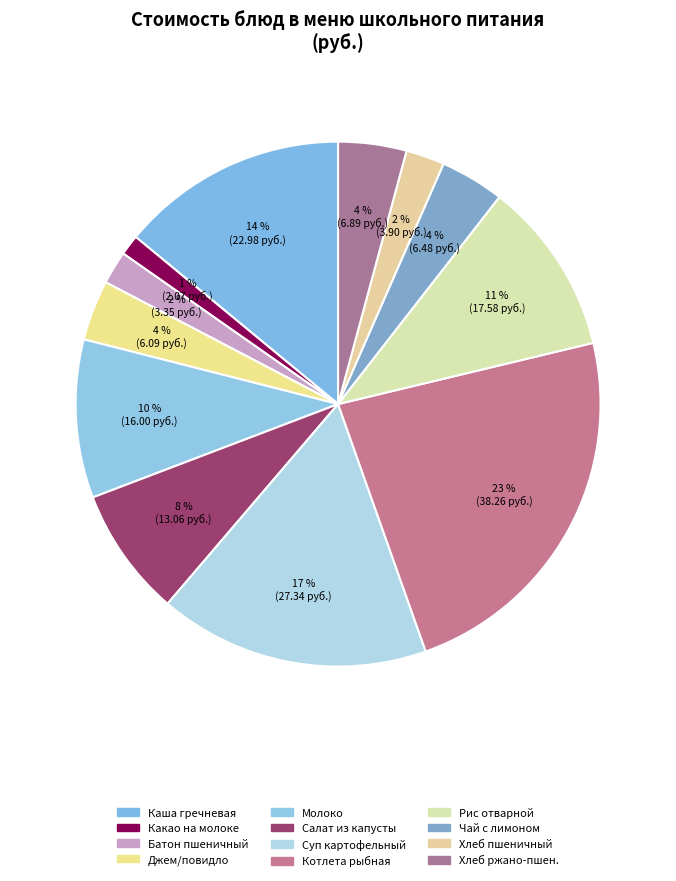

How many segments does this pie chart have?

12